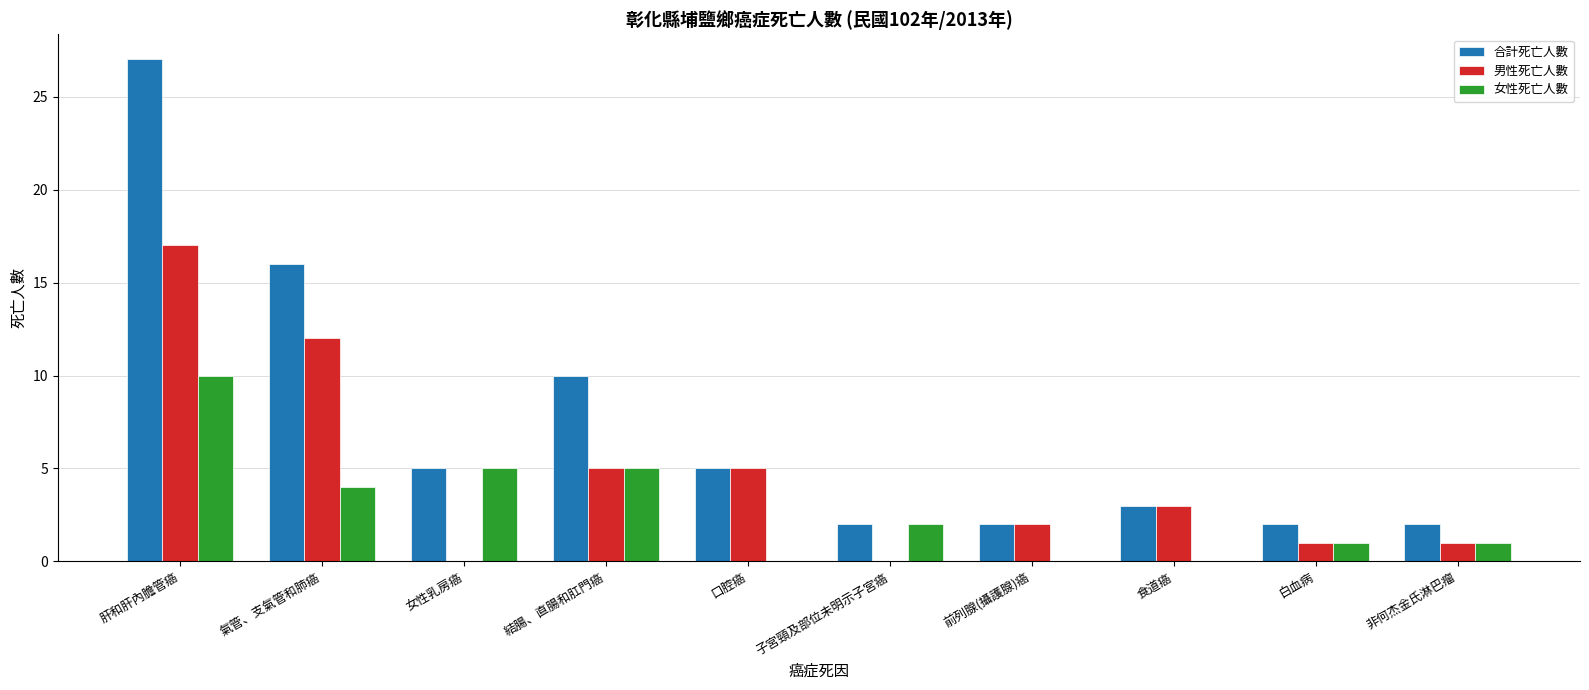

Which series changed the most between 結腸、直腸和肛門癌 and 子宮頸及部位未明示子宮癌?

合計死亡人數